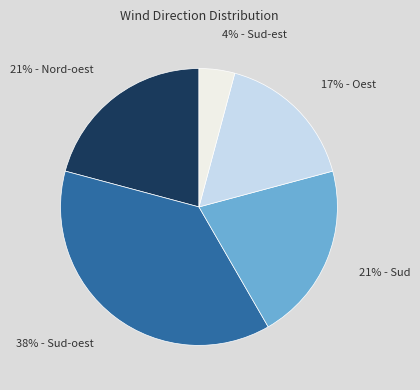

Is there a majority slice in this chart?

No